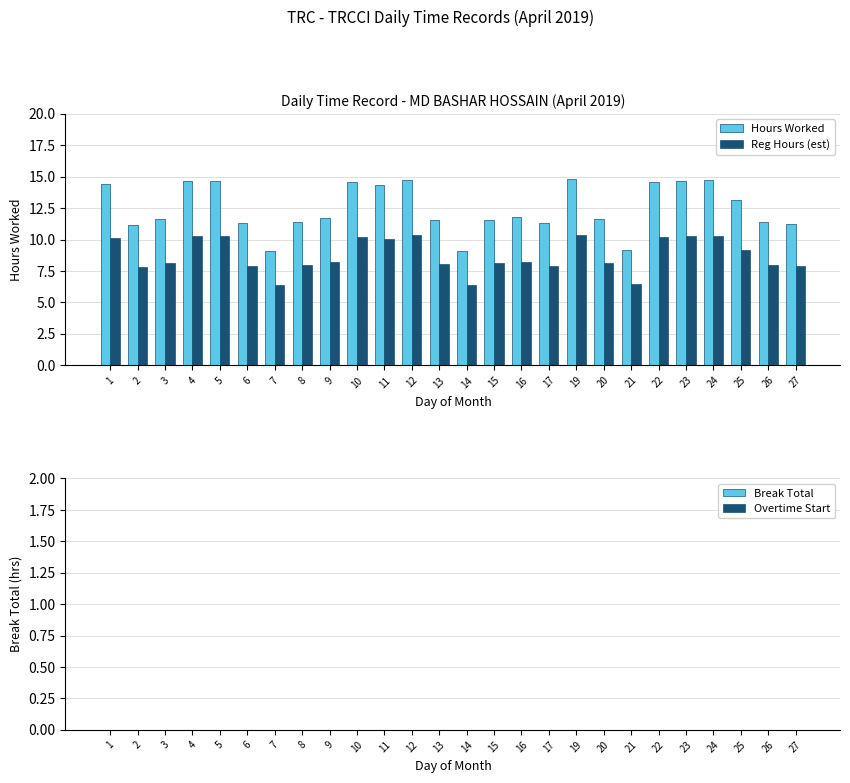

Which series changed the most between 21 and 22?

Hours Worked